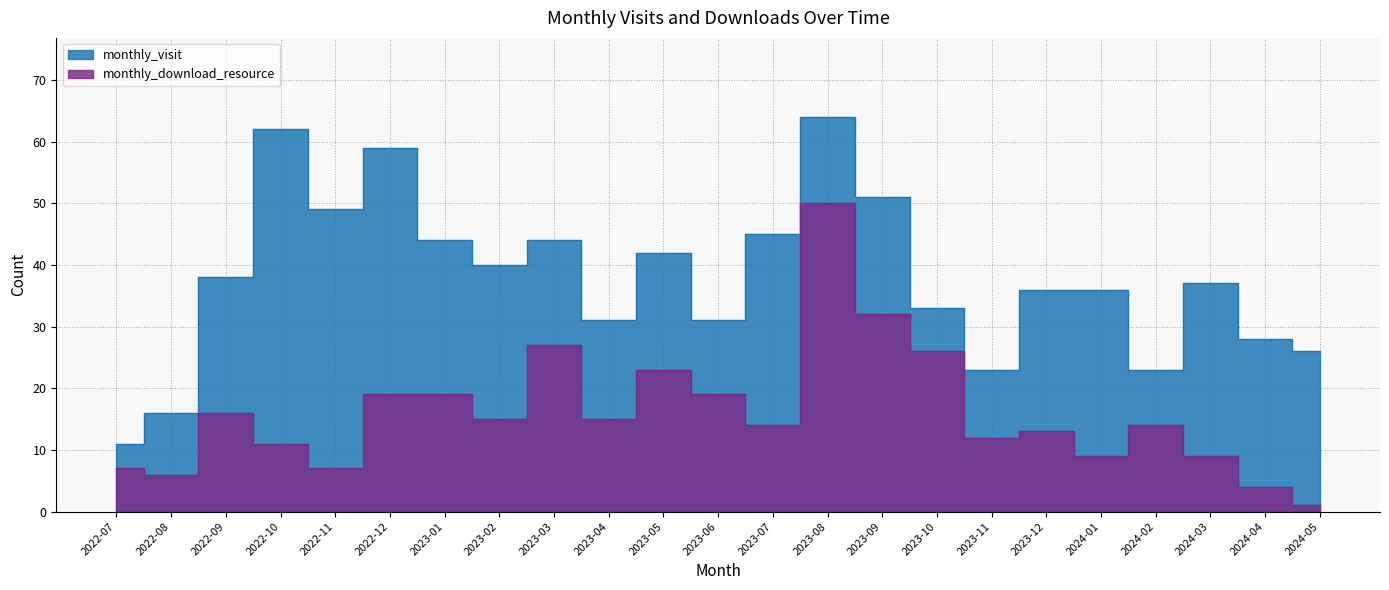

What are all the series names shown in the legend?

monthly_visit, monthly_download_resource